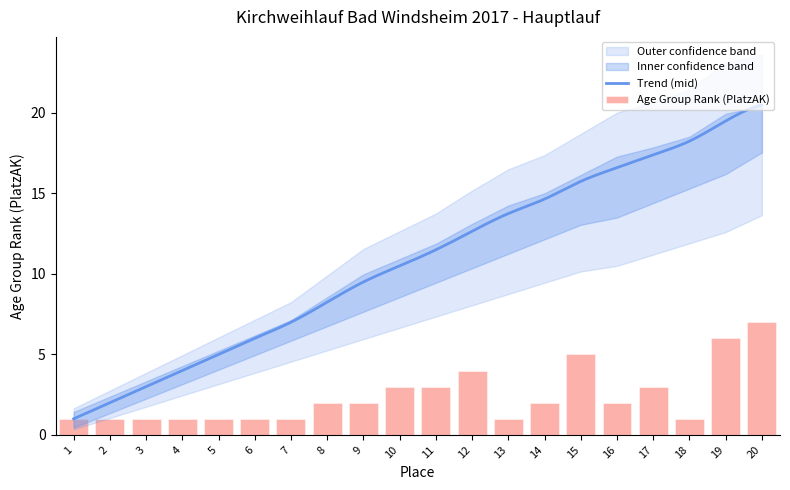

Is the value of Upper Bound at 14 greater than the value of Place at 9?

Yes